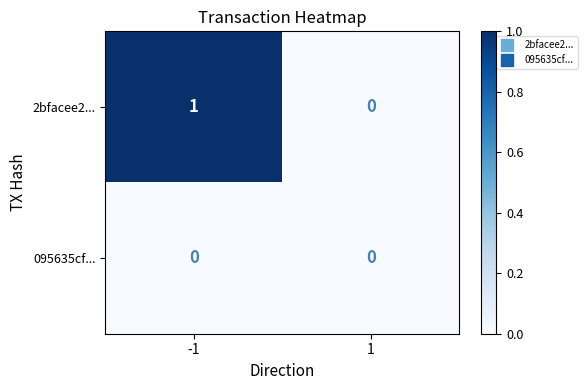

The 095635cf... series shows 0 at -1. True or false?

True